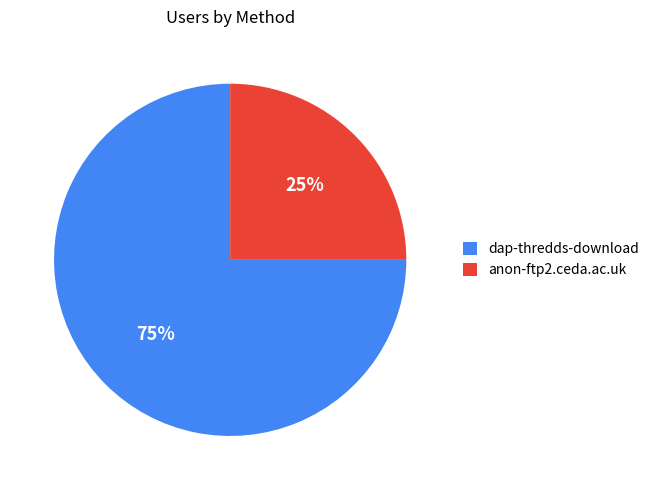

Which slice is the largest?

dap-thredds-download